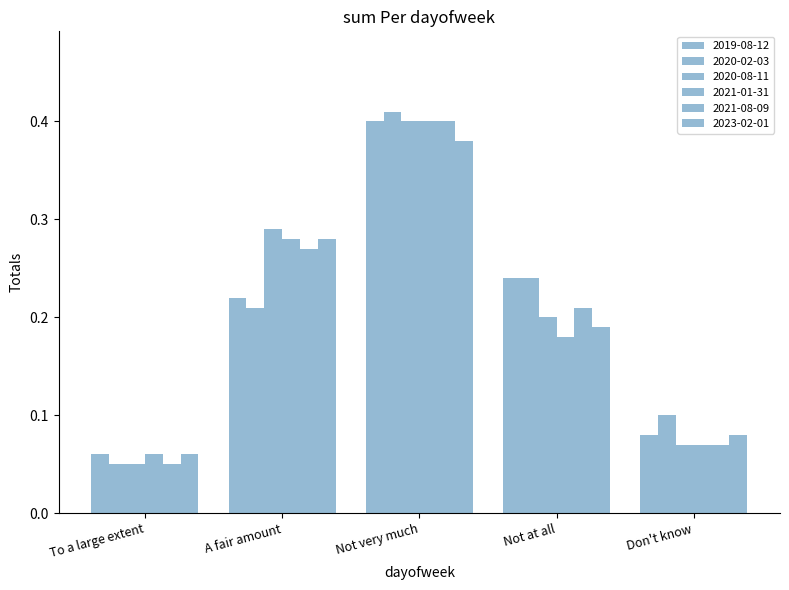

What is the lowest value of the 2023-02-01 series?

0.1